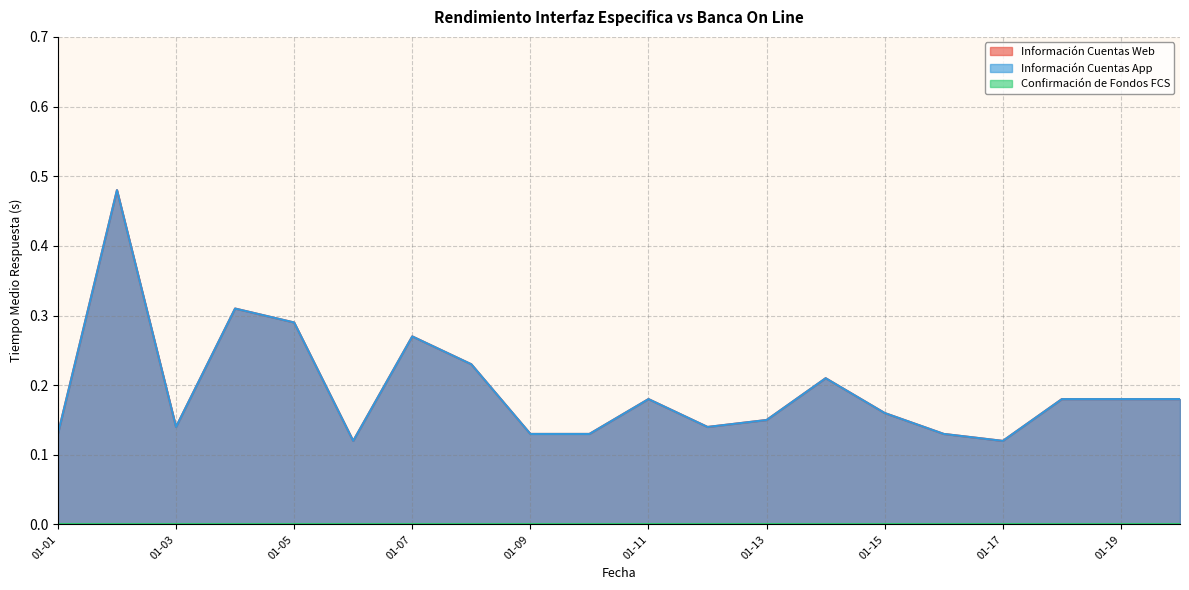

Does the chart display data point markers on the line(s)?

No